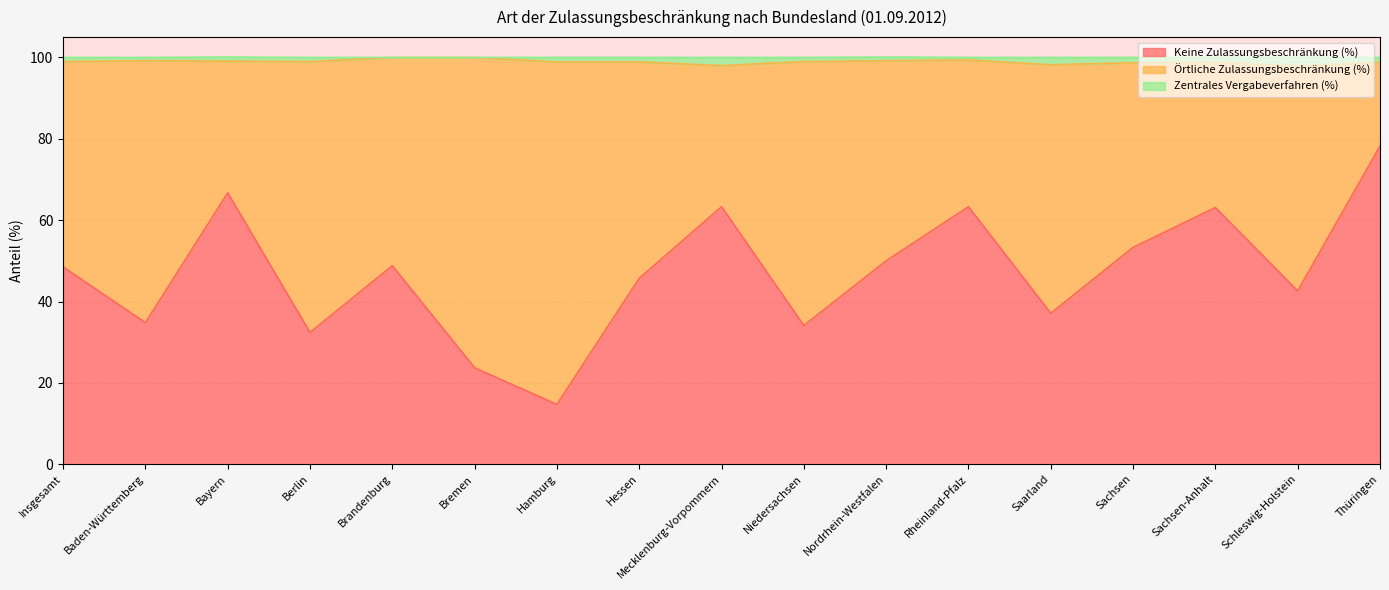

The value of Keine Zulassungsbeschränkung (%) at Hamburg is 4.0. True or false?

False